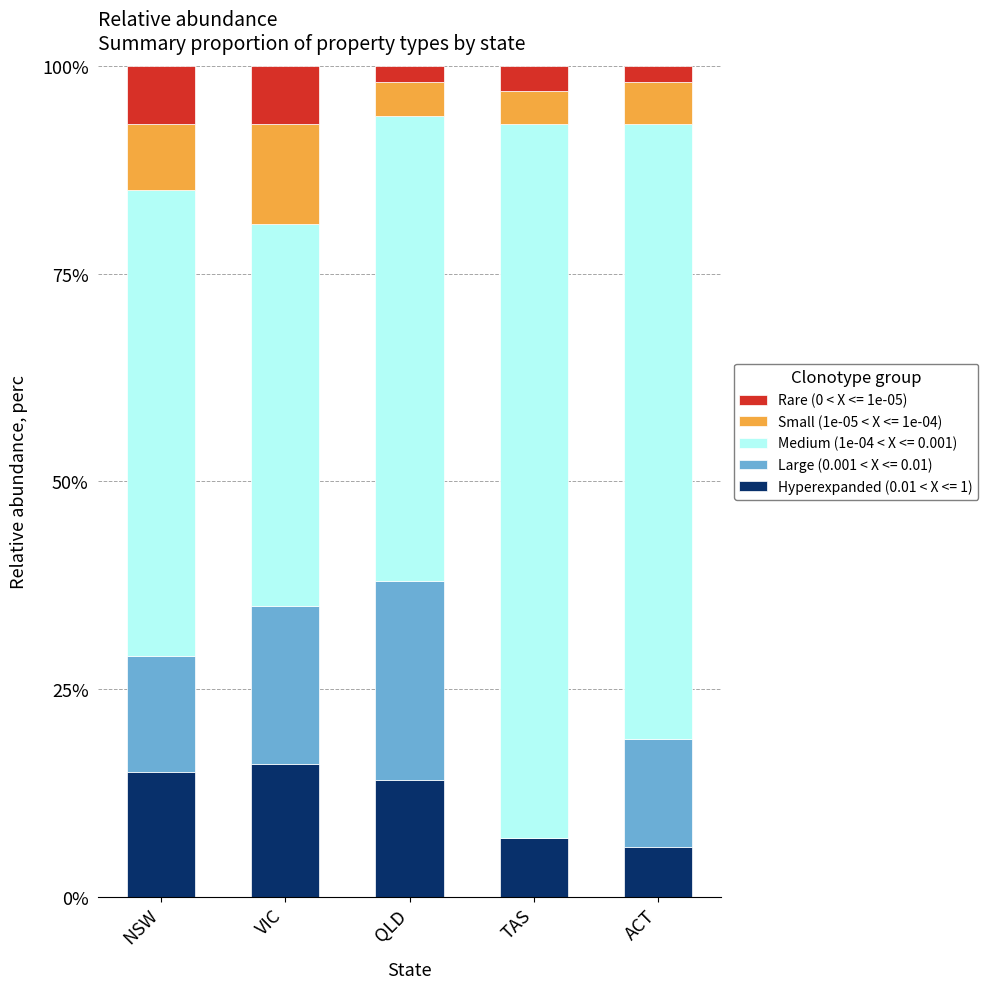

True or false: Hyperexpanded (0.01 < X <= 1) has a value of 6.0 at ACT.

True